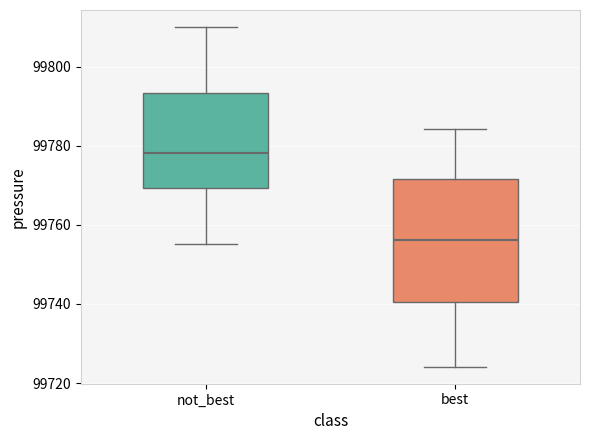

Comparing the boxes themselves (not the whiskers), which one is the tallest?

best